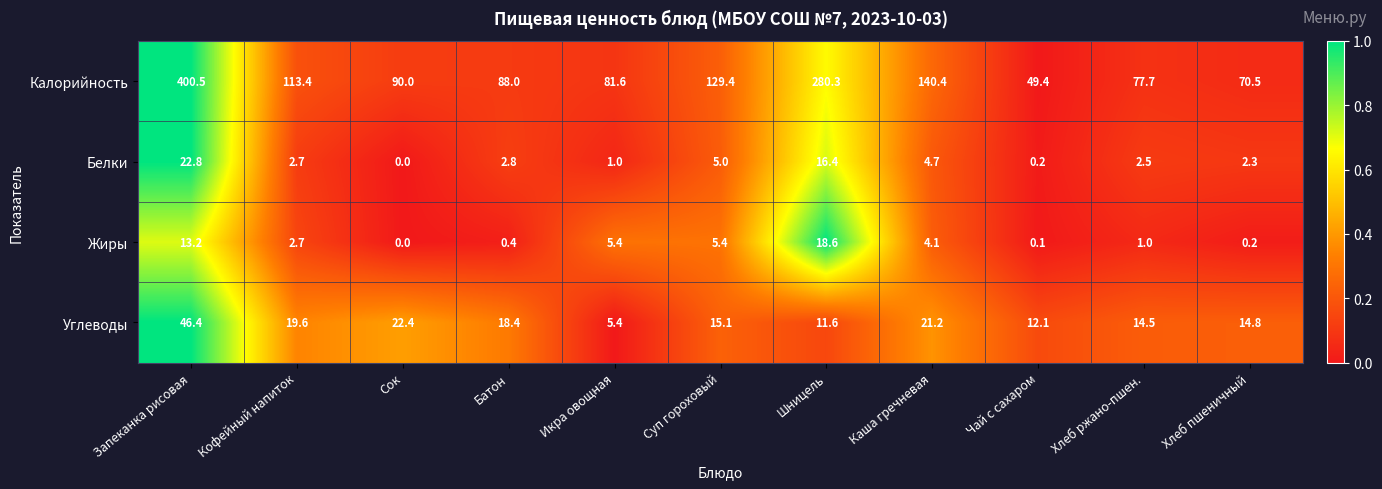

Which series has the largest total across all categories?

Калорийность